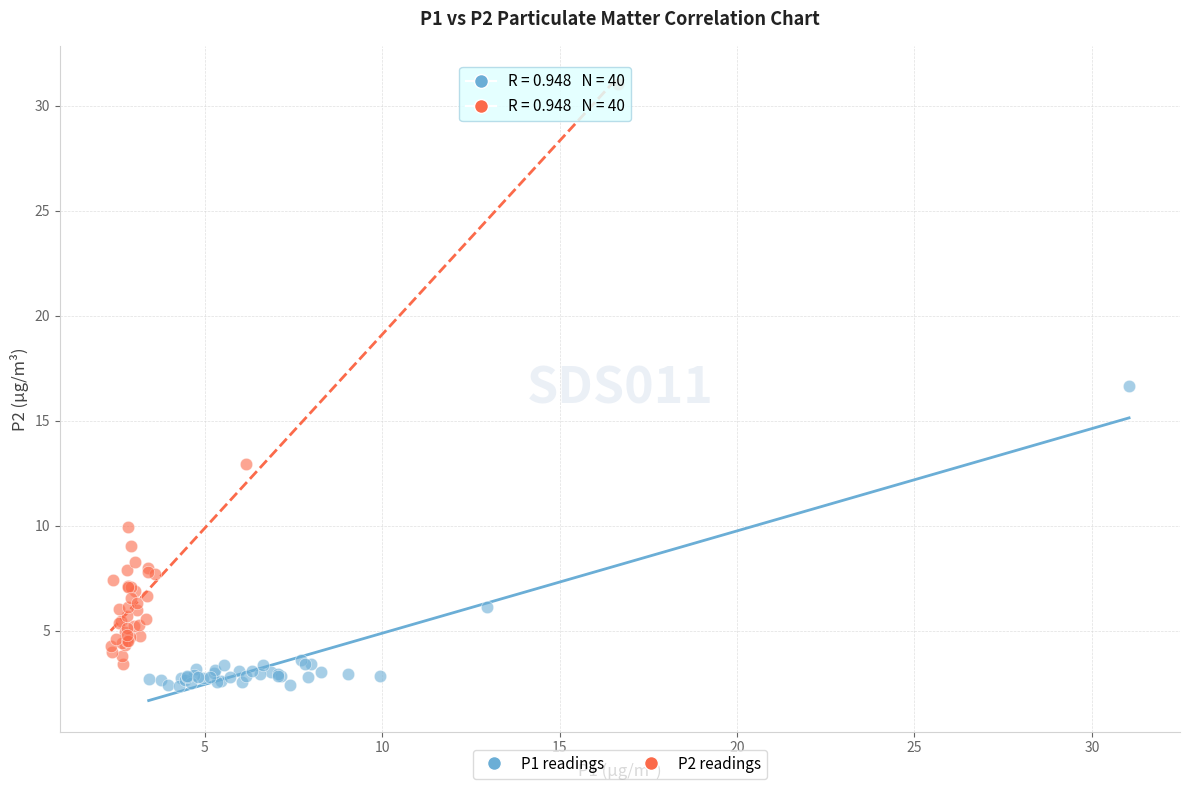

Which series reaches the maximum Y coordinate?

P2 readings